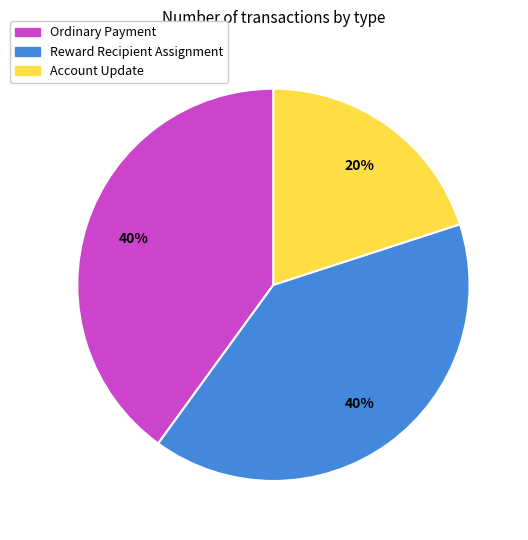

Is there any slice that represents more than half of the pie?

No